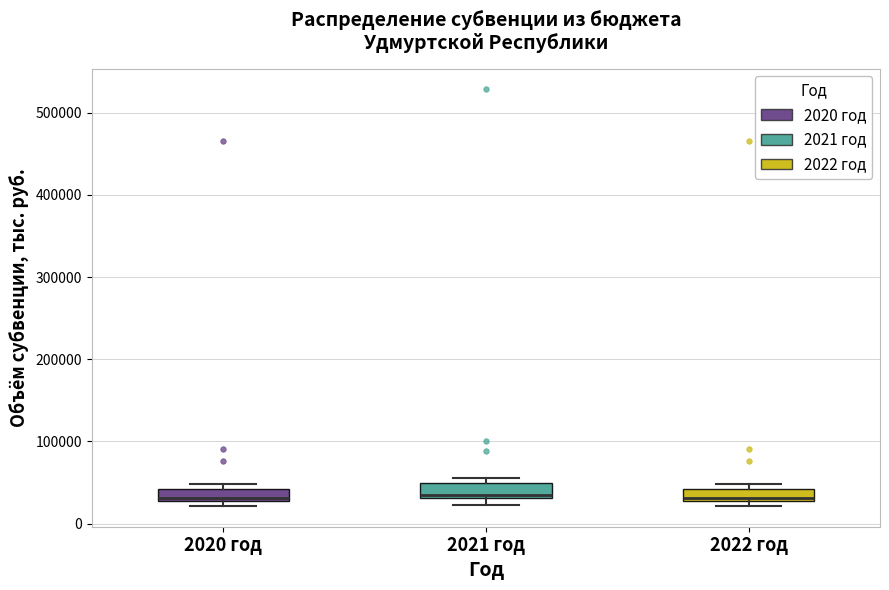

Where does the median line of the box for 2021 год sit on the y-axis? The values are not printed on the chart, so give them approximately, as read against the axis.

40000